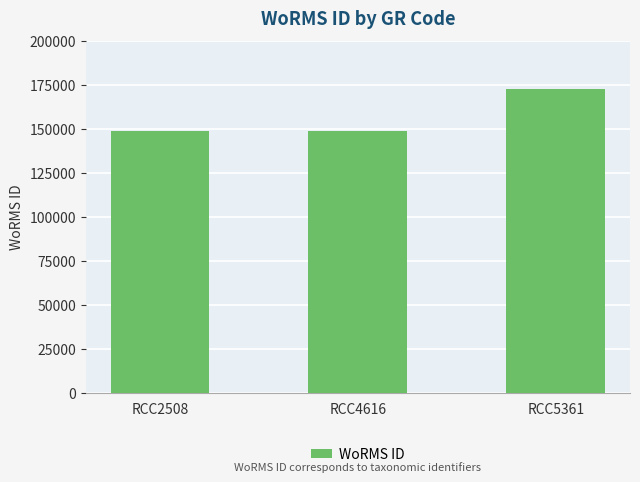

What is the smallest value displayed?

149028